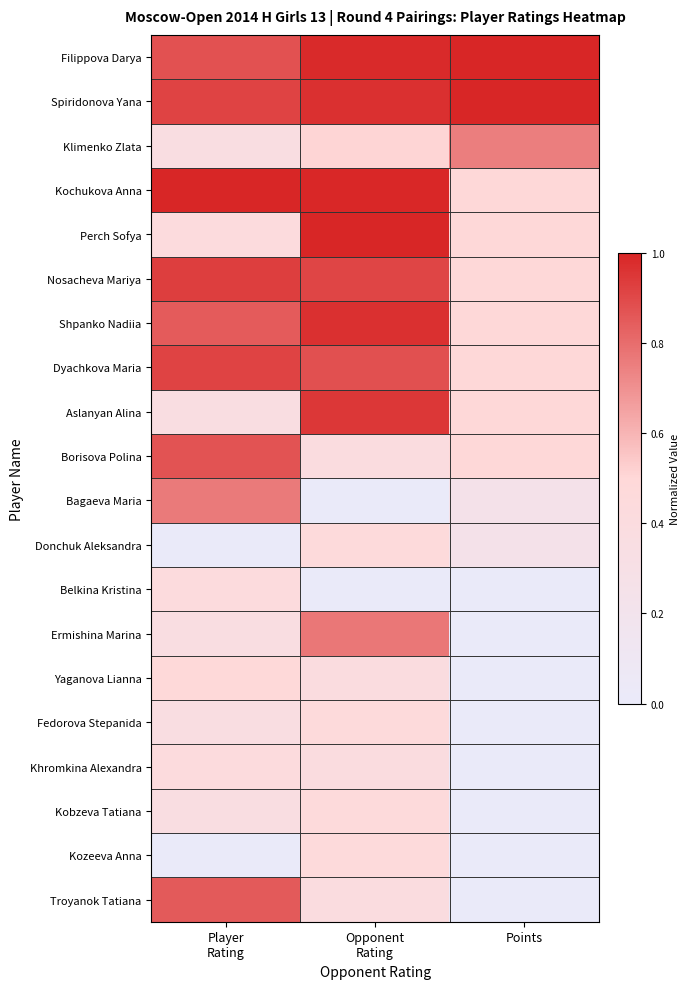

Which has a higher value, Opponent
Rating or Player
Rating?

Opponent
Rating